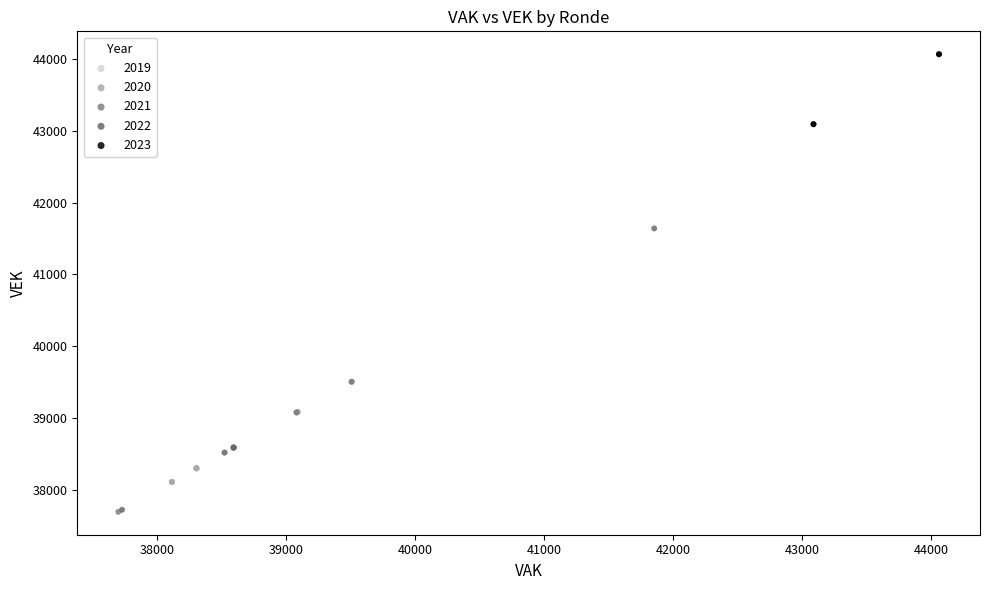

Which series has the widest spread of Y values?

2022